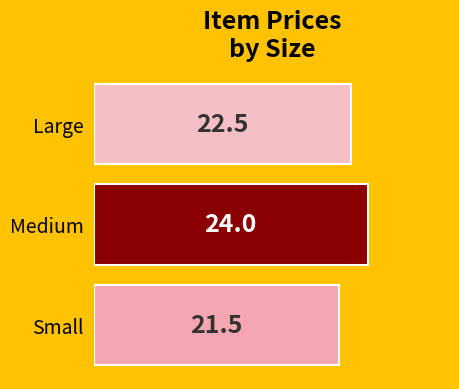

Read the value at Large.

22.5